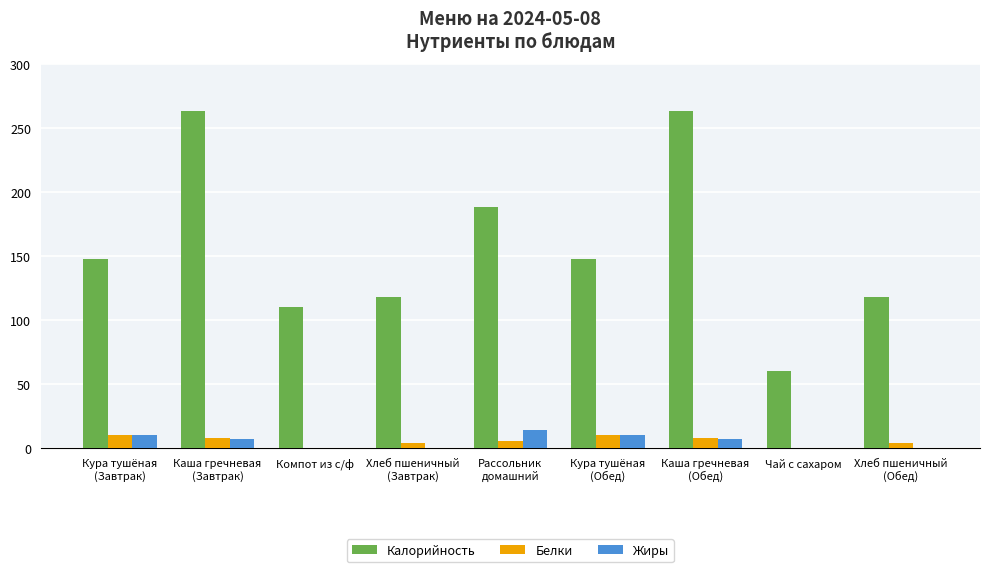

Is the value of Жиры at Чай с сахаром greater than the value of Белки at Хлеб пшеничный
(Обед)?

No